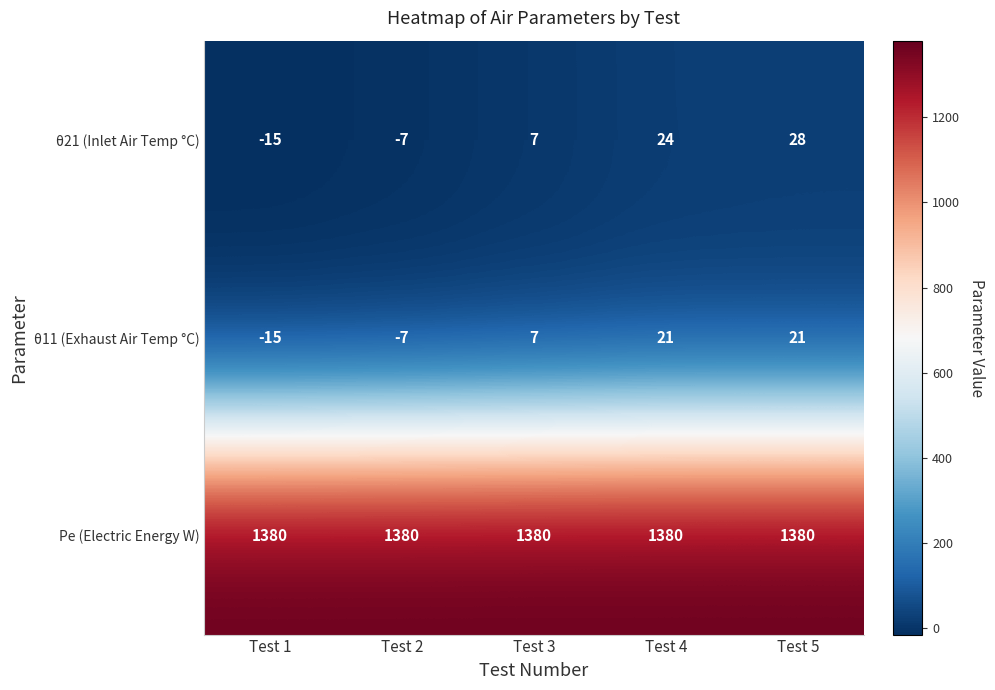

Reading left to right, what are all the values shown in this chart?

θ21 (Inlet Air Temp °C): -15	-7	7	24	28
θ11 (Exhaust Air Temp °C): -15	-7	7	21	21
Pe (Electric Energy W): 1380	1380	1380	1380	1380